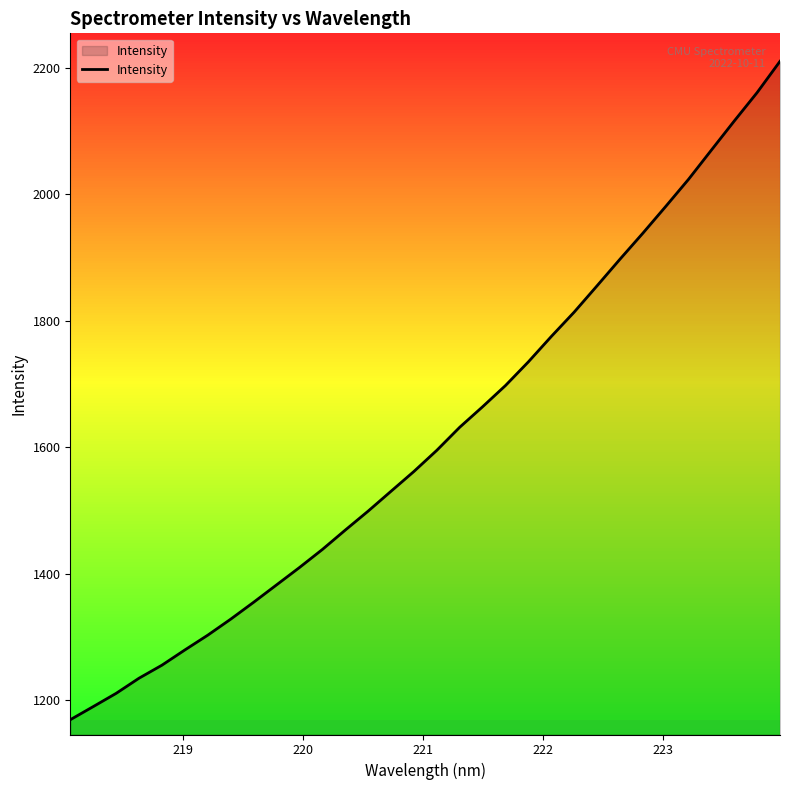

What is the smallest value displayed?

1169.0